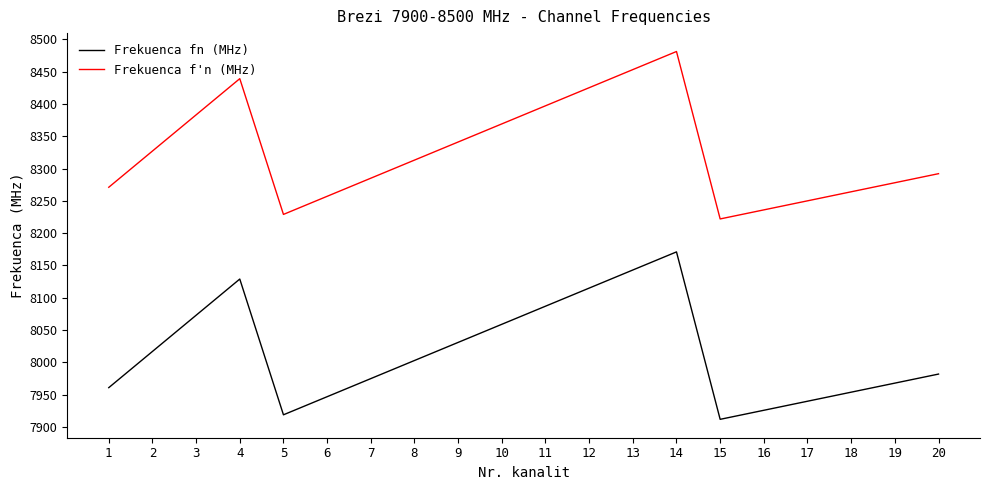

Is it true that Frekuenca f'n (MHz) equals 8453 at 13?

True